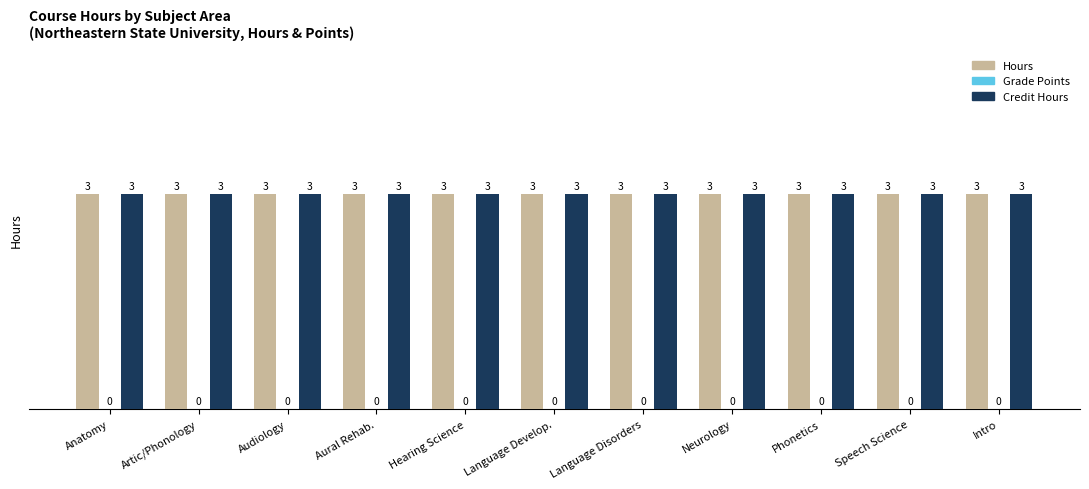

At which category does the chart reach its minimum across all series?

Anatomy